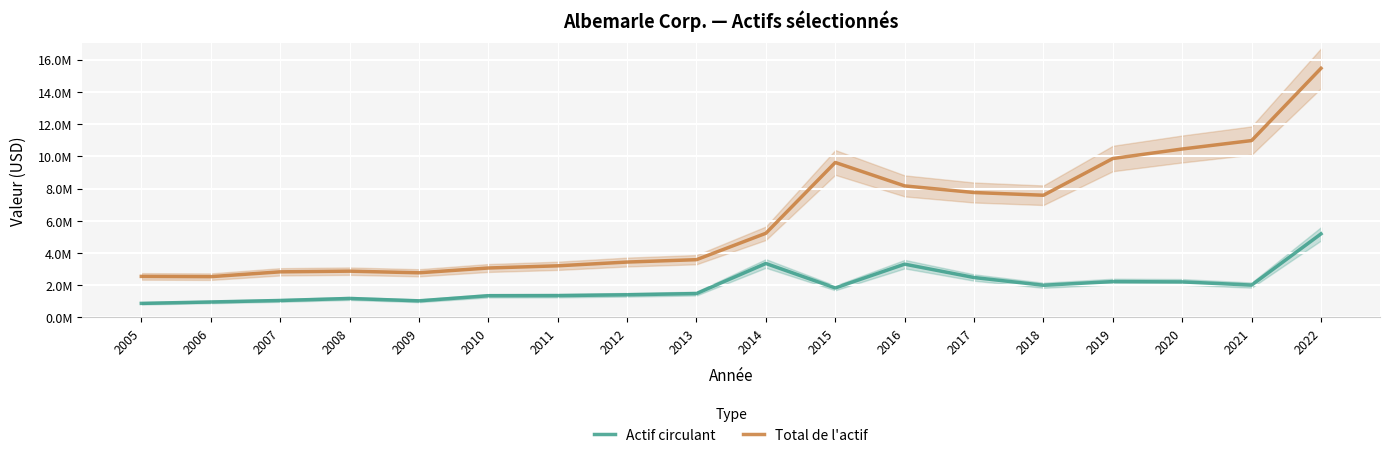

True or false: Total de l'actif and Actif circulant intersect in this chart.

False